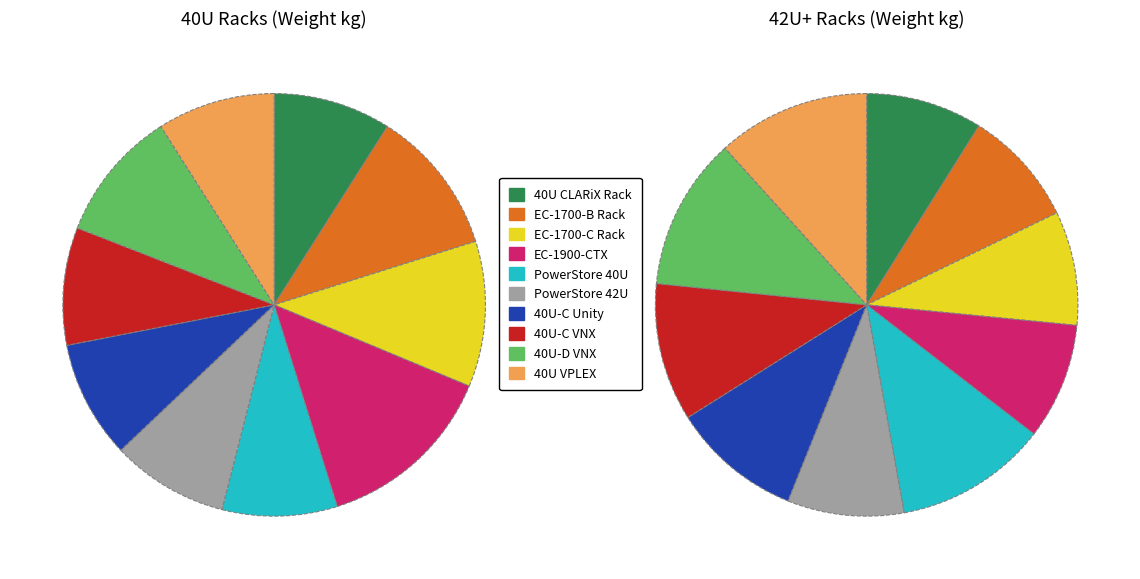

Is the sum of 0 and 1 greater than half?

No